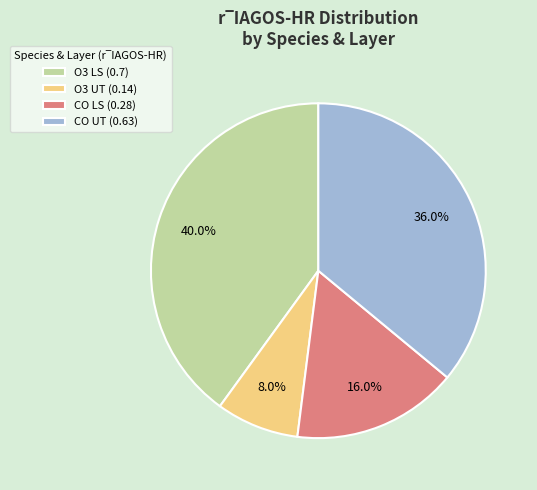

To the nearest percent, what is the difference between the largest and smallest slice percentages?

32%